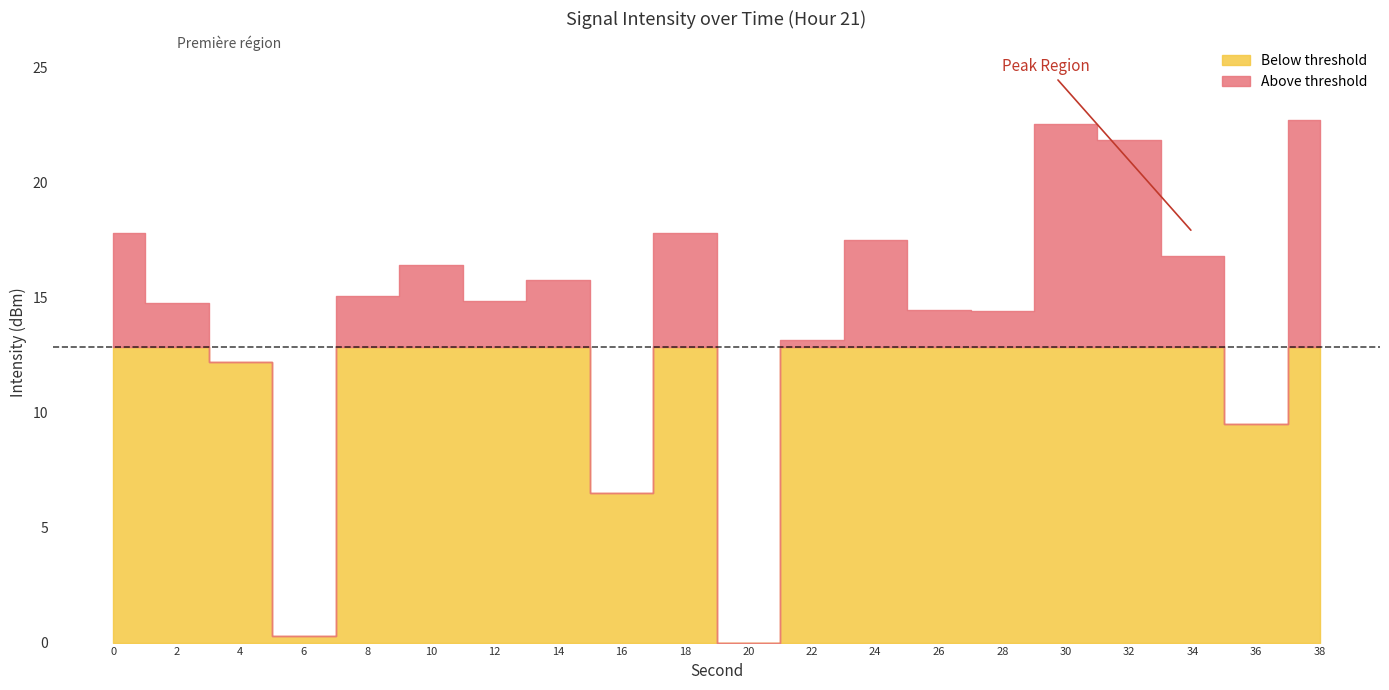

Is it true that above_threshold equals -24.6 at 4?

False